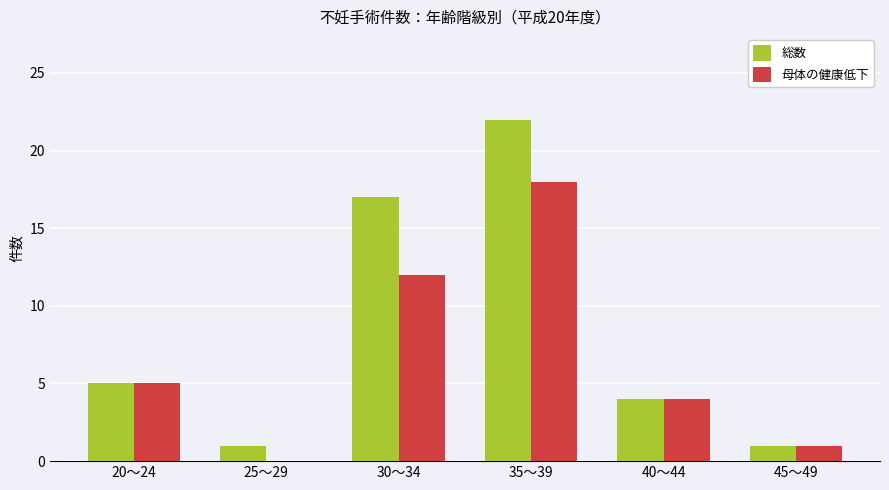

Count the number of data series in this chart.

2